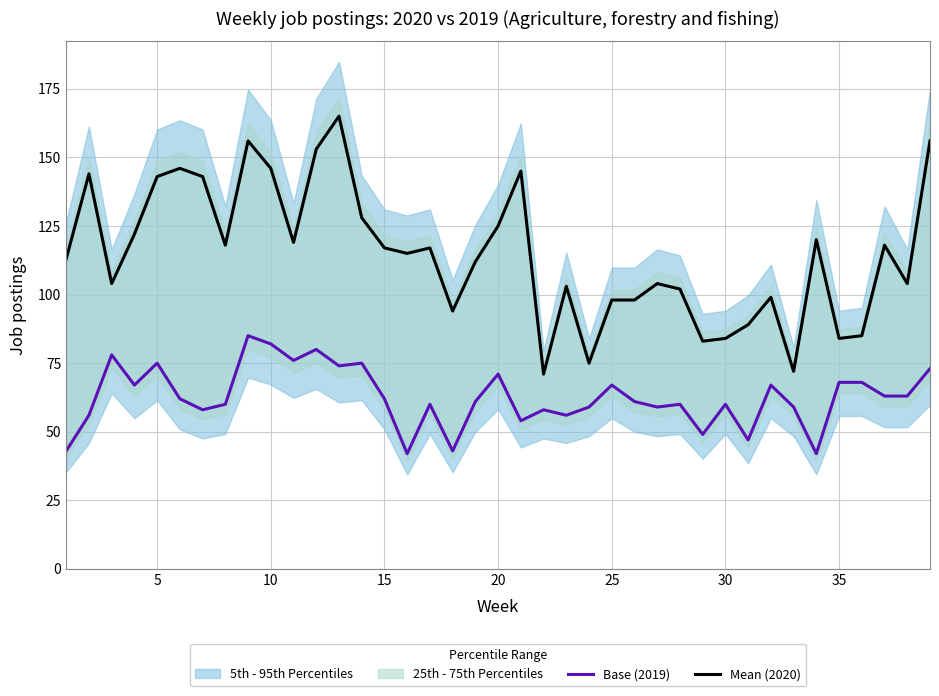

True or false: Base (2019) and Mean (2020) intersect in this chart.

False